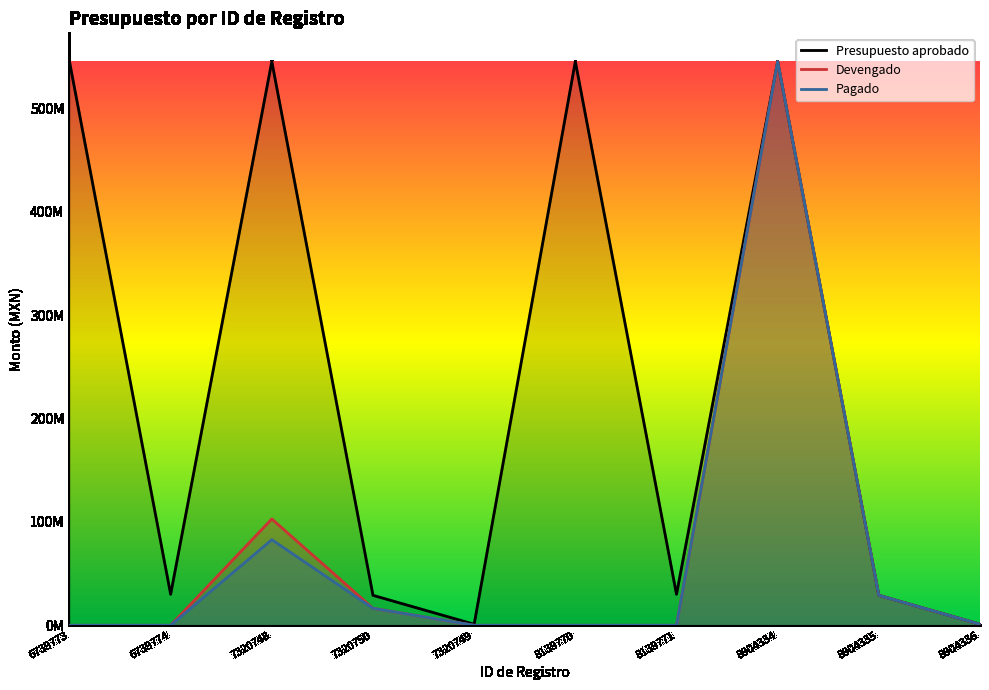

What is the difference between the second highest and minimum values in the Pagado series?

82790061.6